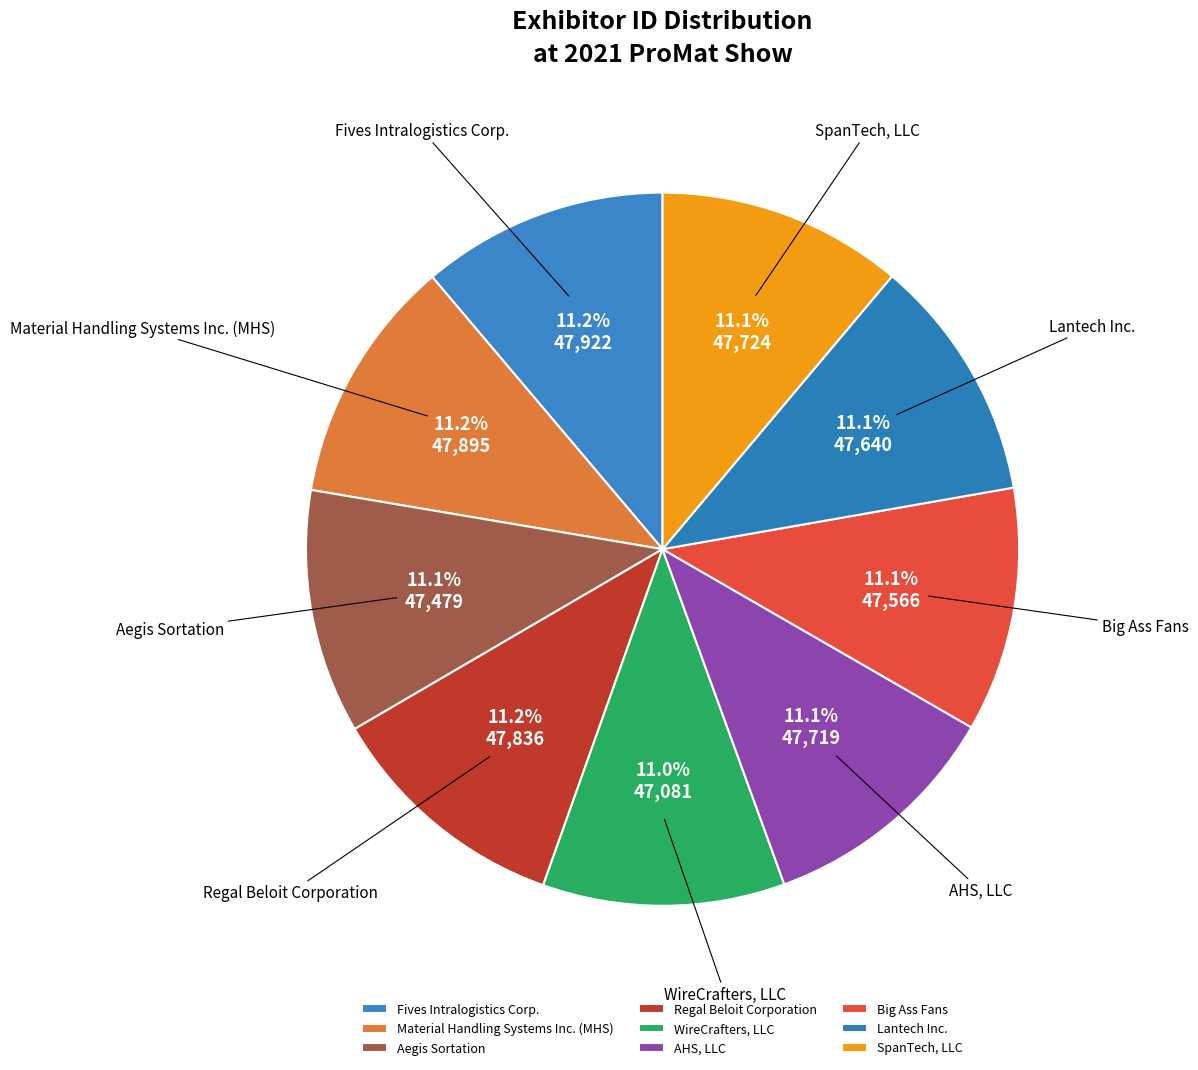

What percentage is the AHS, LLC slice, to the nearest percent?

11%